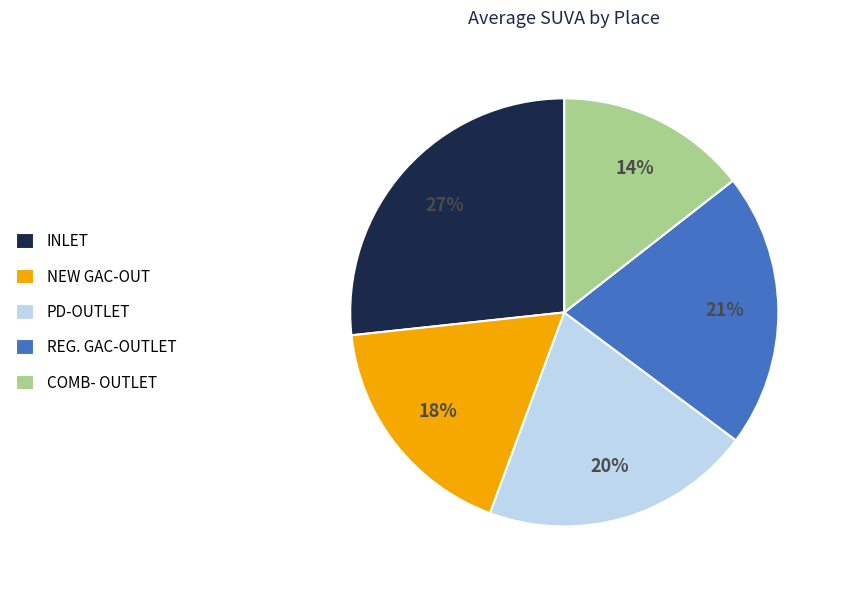

Which slice is the largest?

INLET